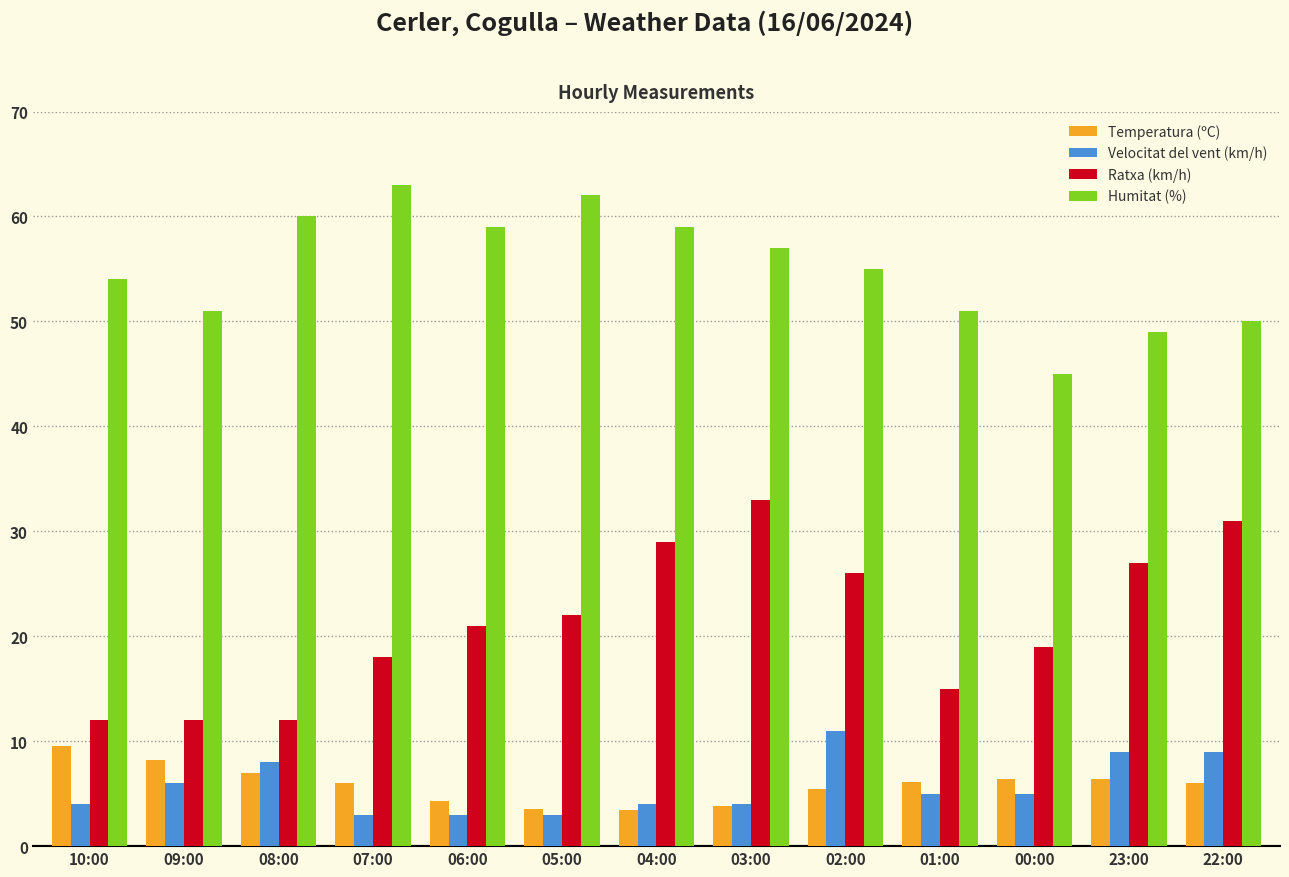

Between 05:00 and 03:00, which series saw the biggest shift?

Ratxa (km/h)